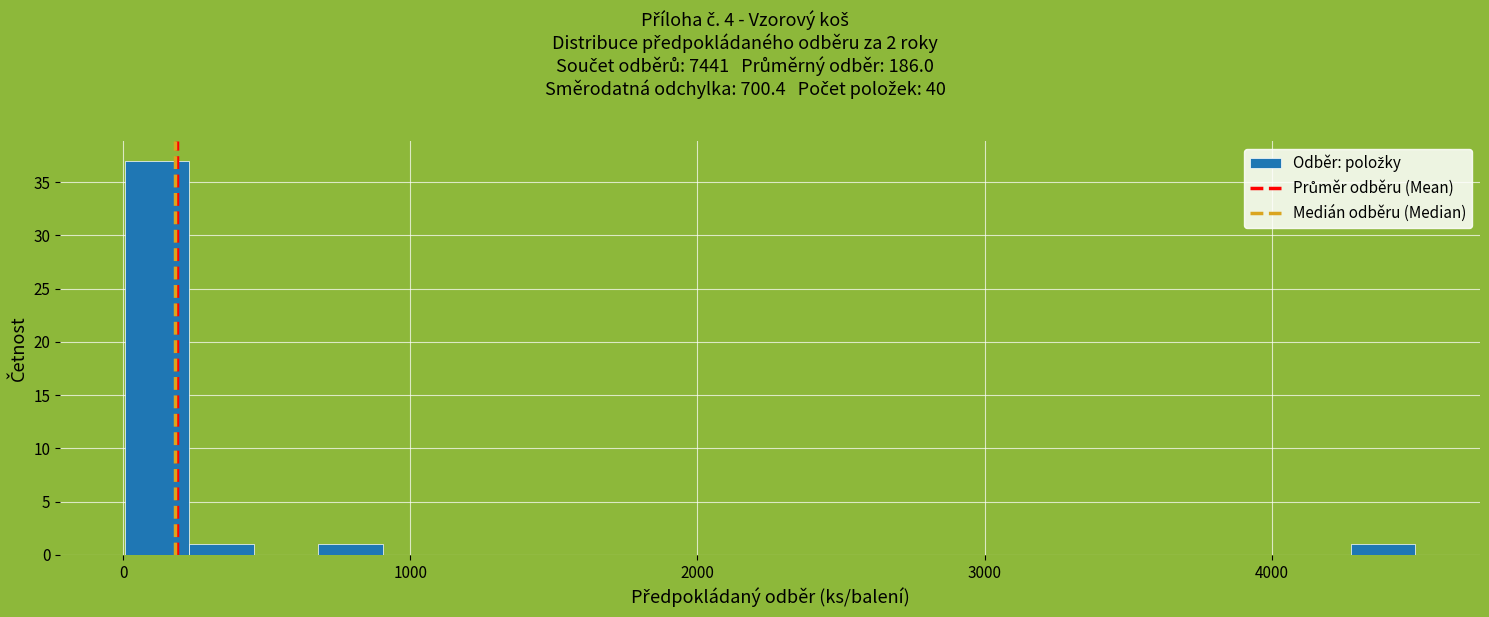

Read against the x-axis, roughly where is the centre of the tallest bar?

100